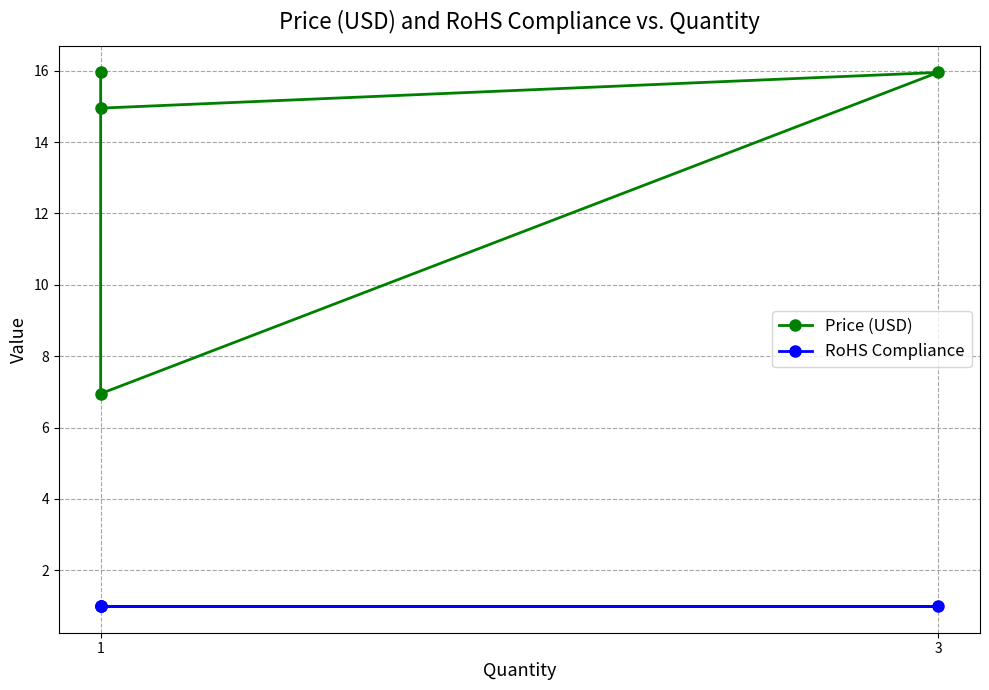

True or false: Price (USD) and RoHS Compliance cross at least once.

False